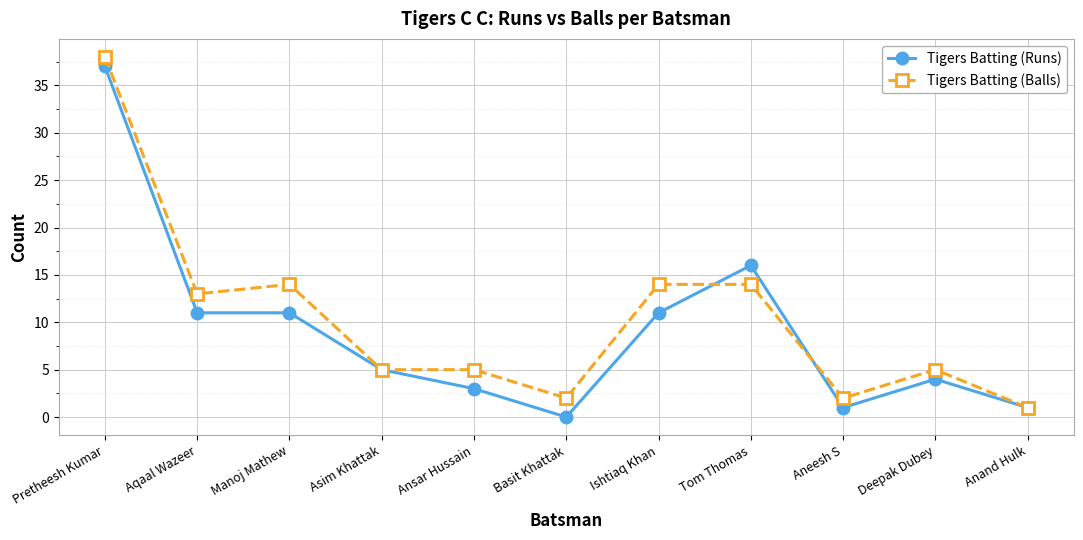

What is the difference between the second highest and minimum values in the Tigers Batting (Balls) series?

13